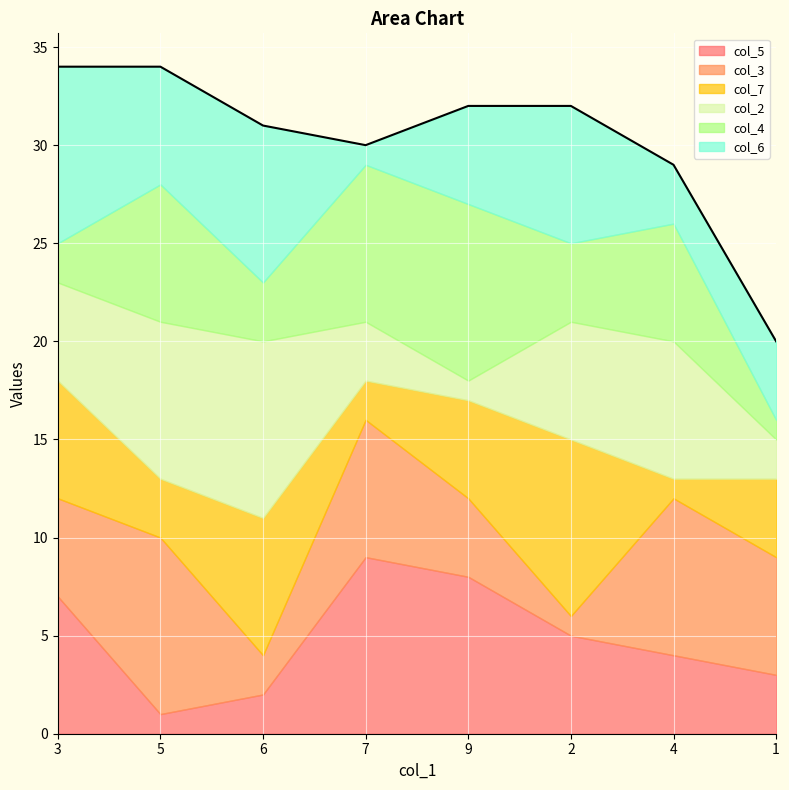

What is the minimum value shown in the chart?

1